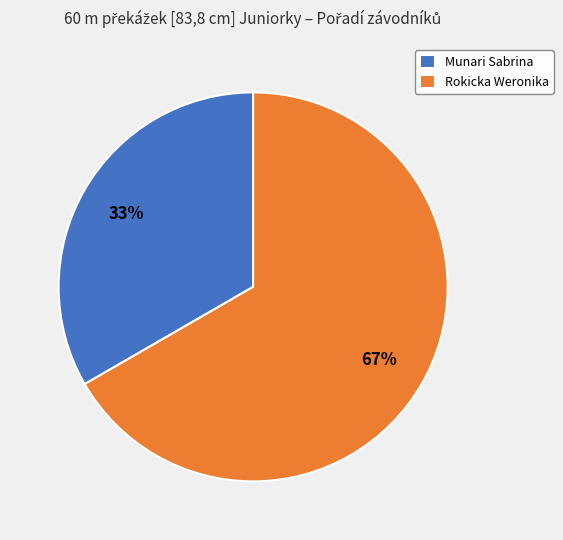

Which slice is the smallest?

Munari Sabrina